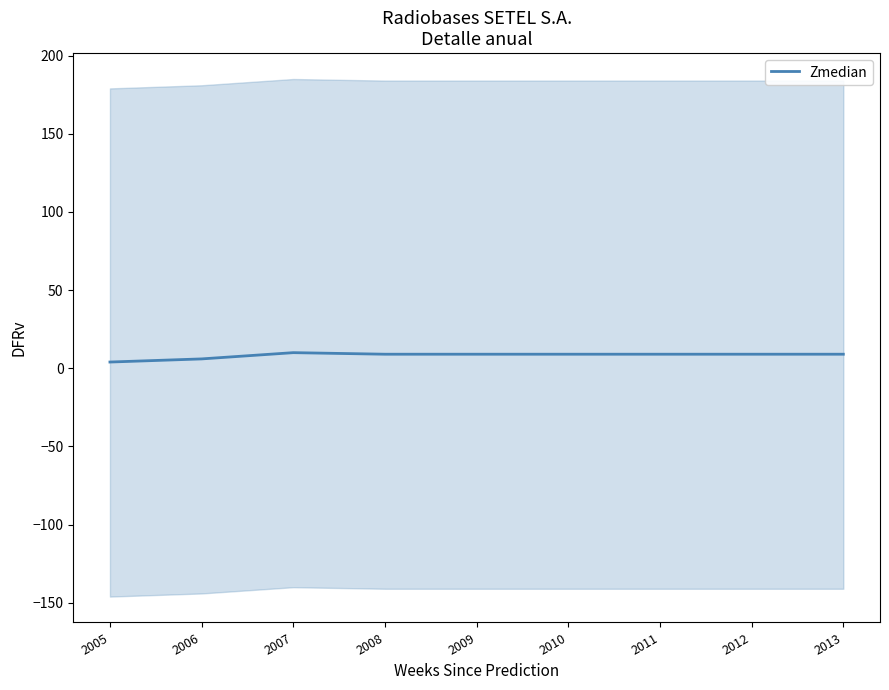

True or false: there are more than 1 points higher than both neighbors.

False